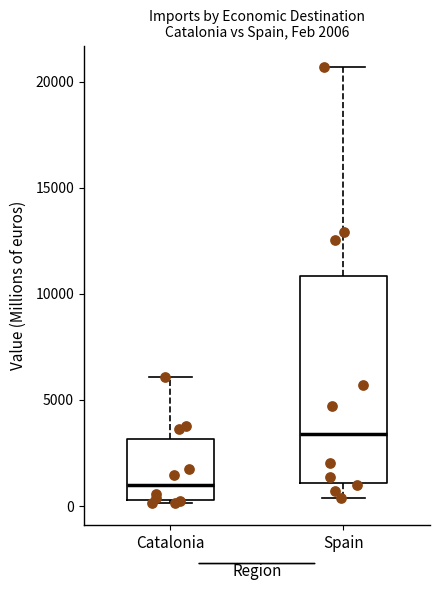

Comparing the boxes themselves (not the whiskers), which one is the tallest?

Spain